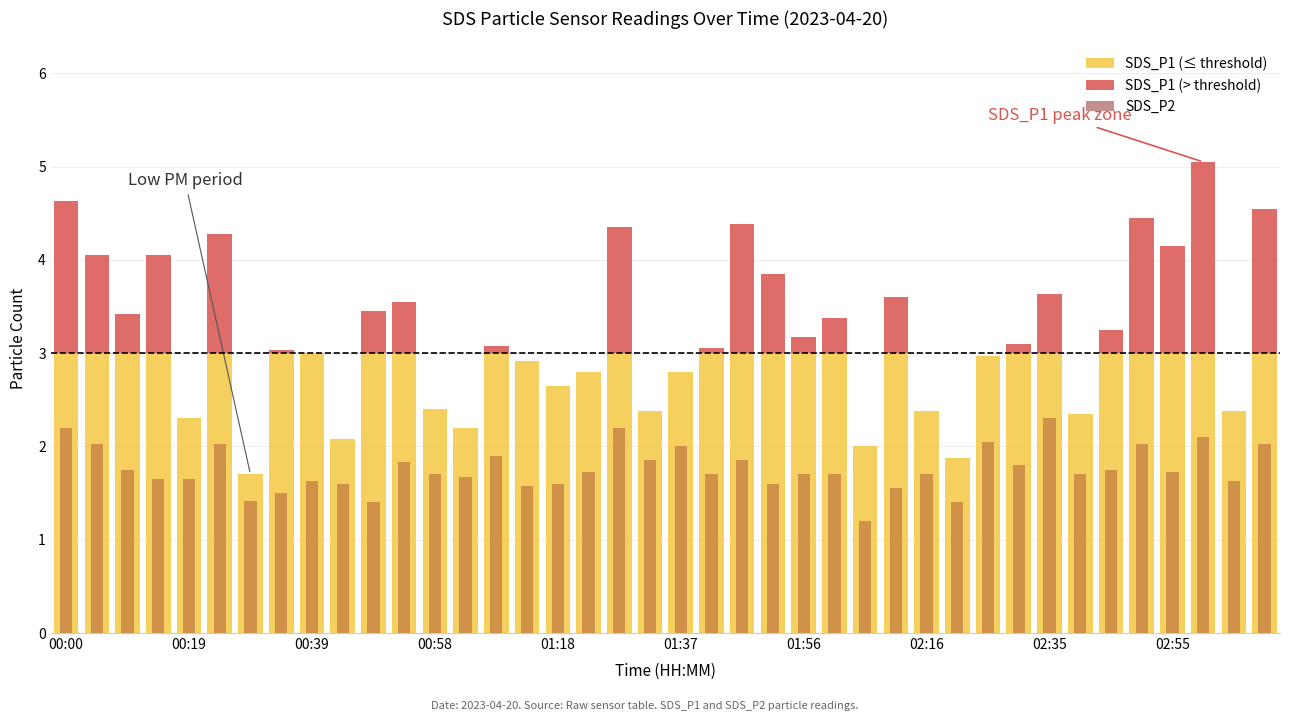

What is the difference between the highest and lowest values at 02:30?

1.3